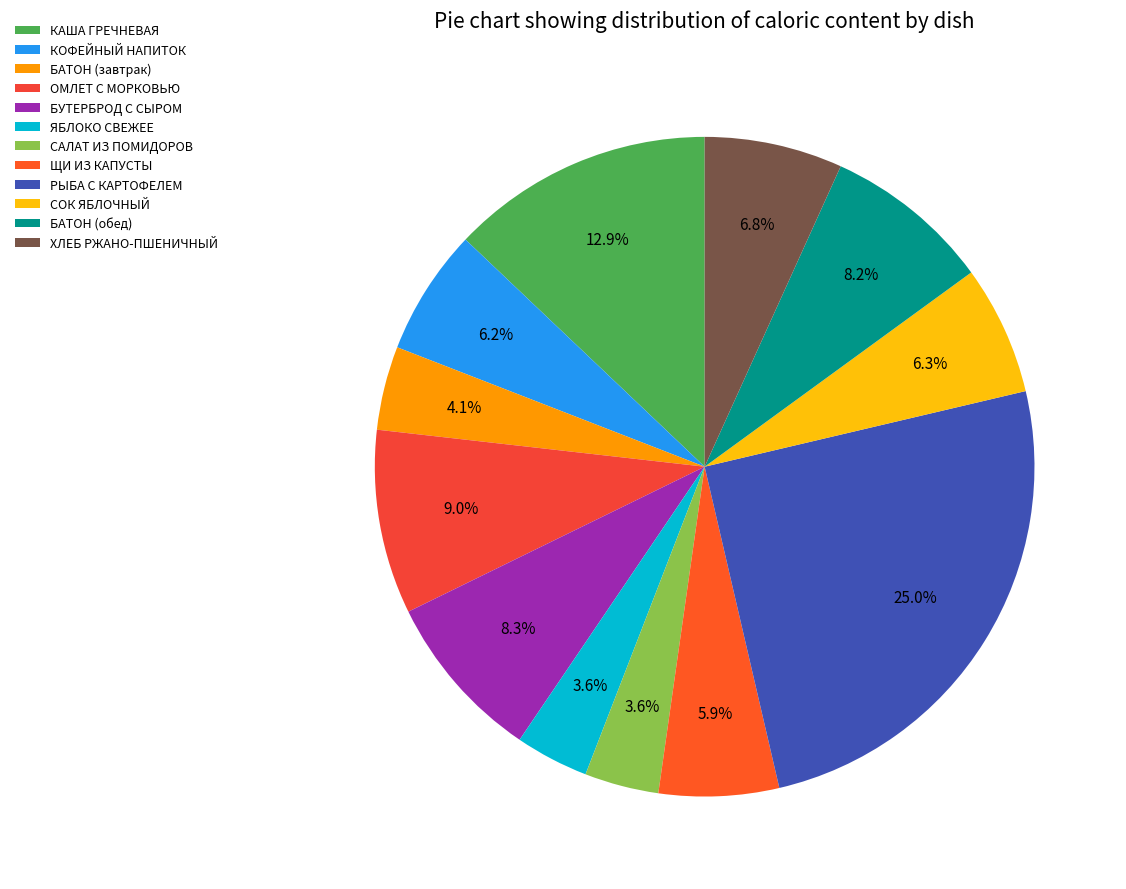

Is there any slice that represents more than half of the pie?

No